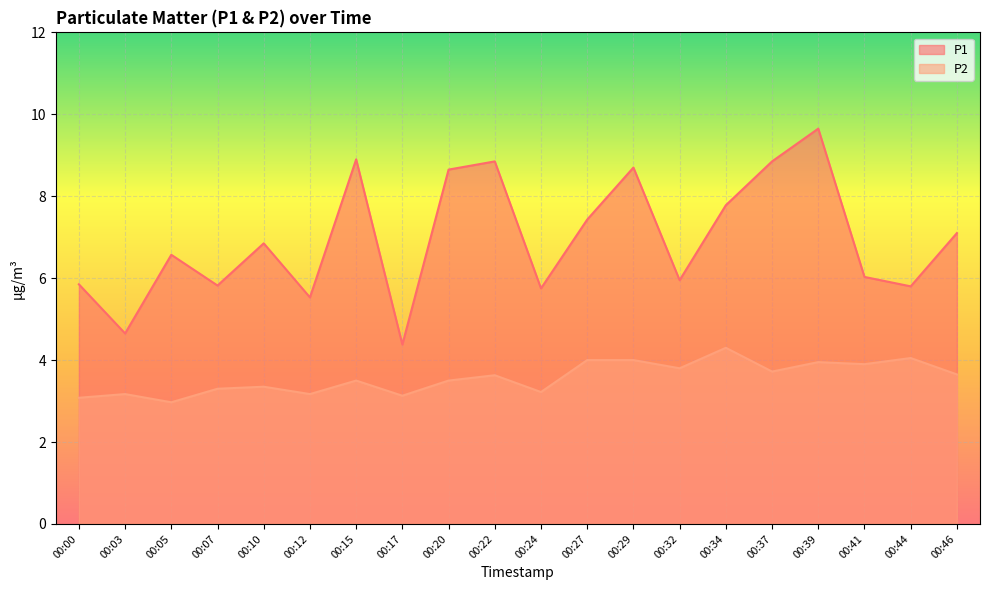

What is the difference between the highest and lowest values at 00:07?

2.5